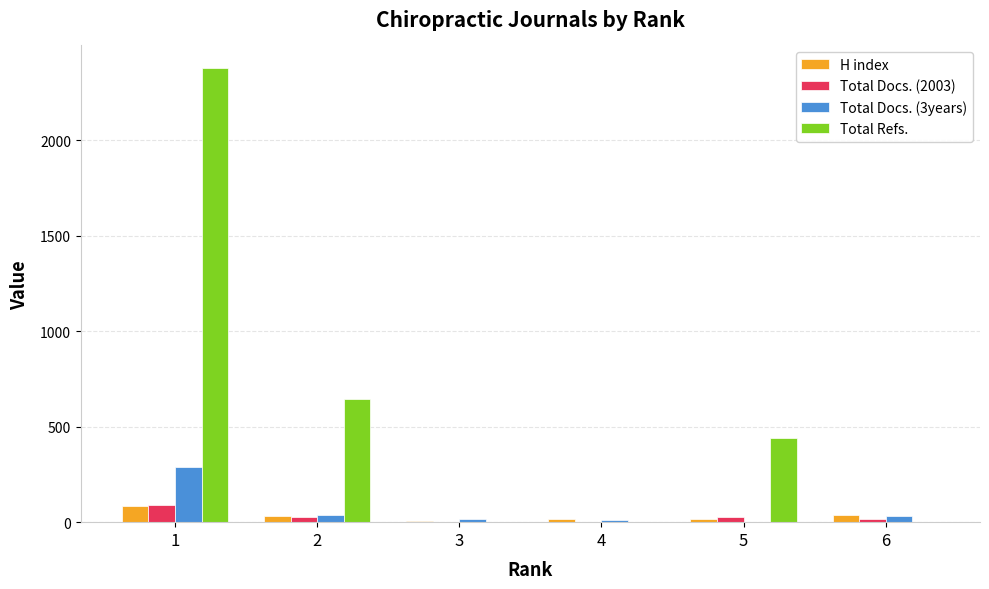

Which series has the largest total across all categories?

Total Refs.